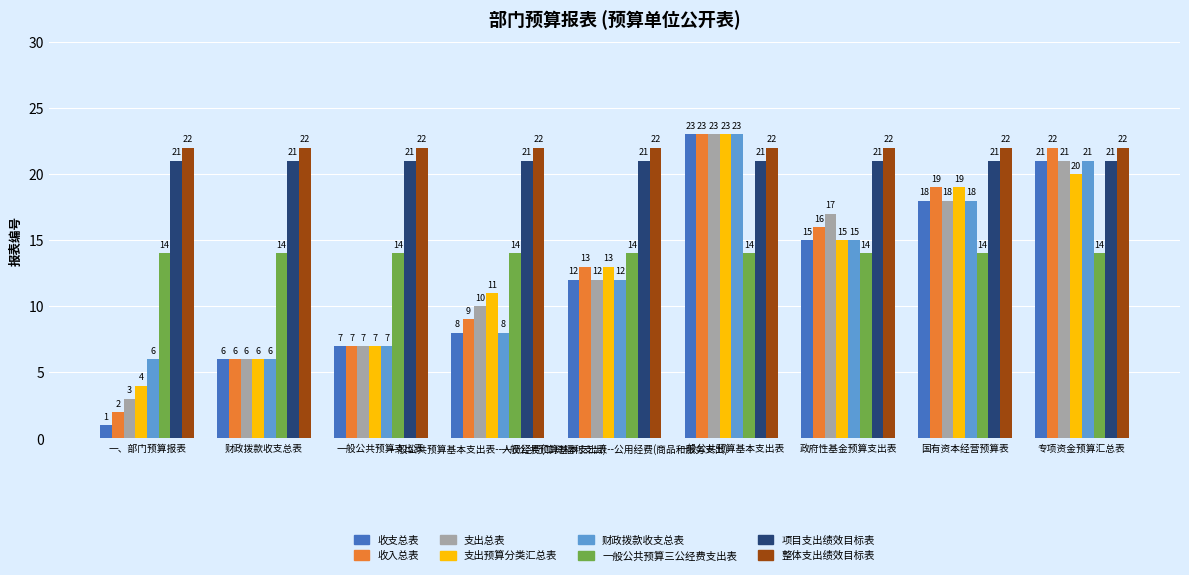

What is the value of the 支出预算分类汇总表 bar at the 7th from the left?

15